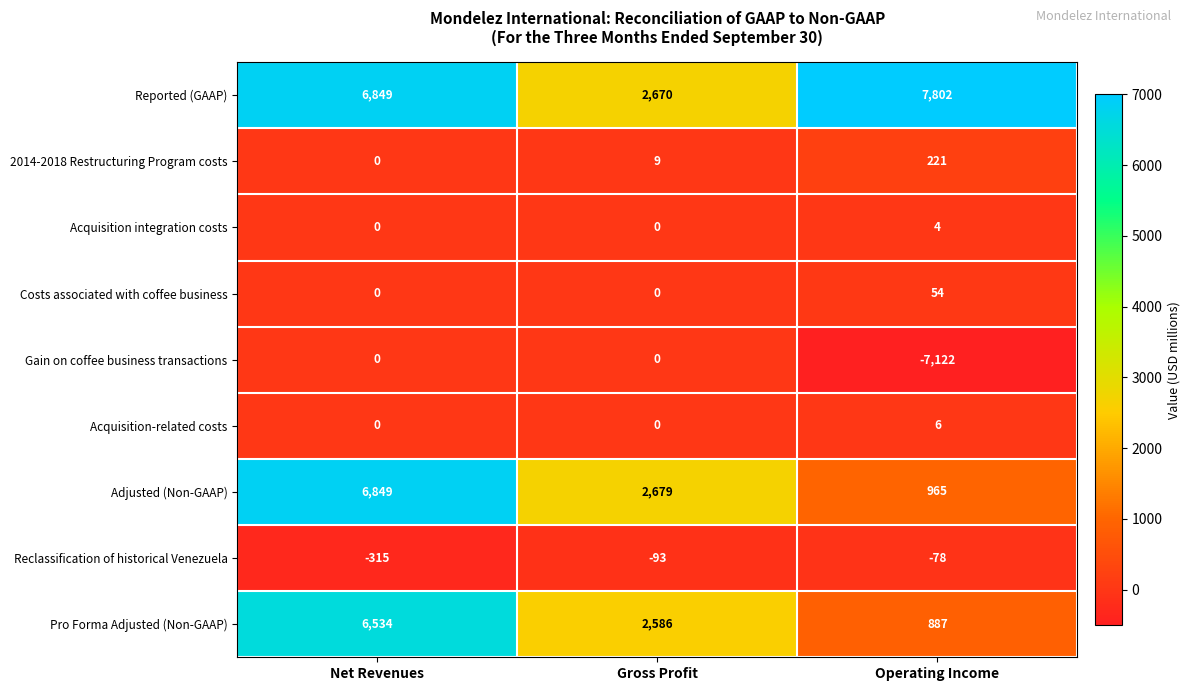

Count the number of data series in this chart.

9